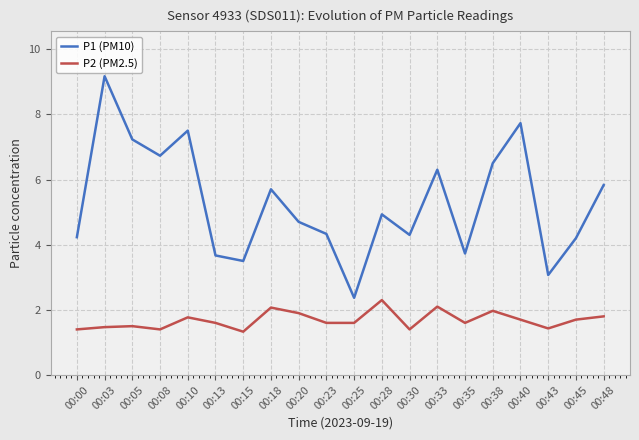

Rank the series by their maximum value, from lowest to highest.

P2 (PM2.5), P1 (PM10)